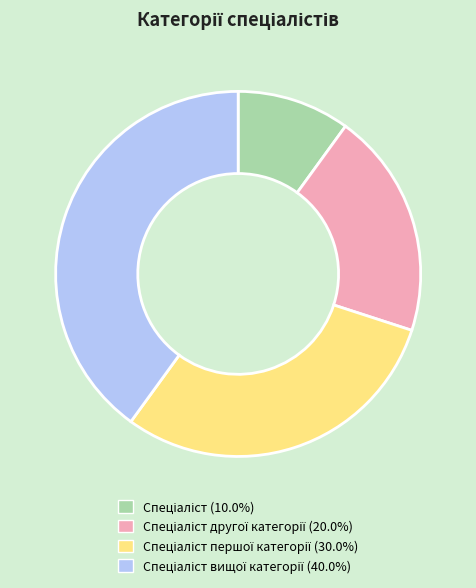

Is there a majority slice in this chart?

No